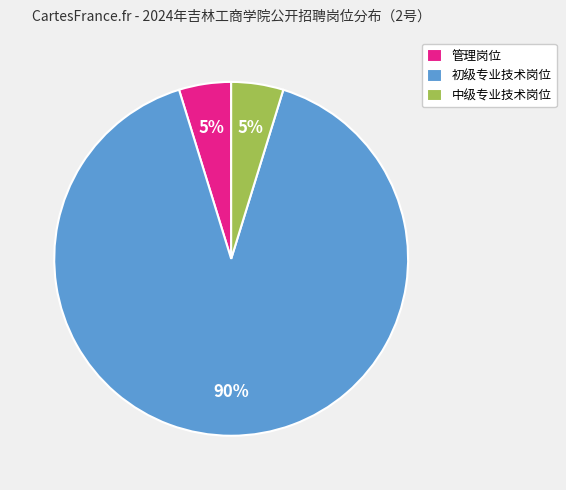

What is the largest slice in the pie chart?

初级专业技术岗位